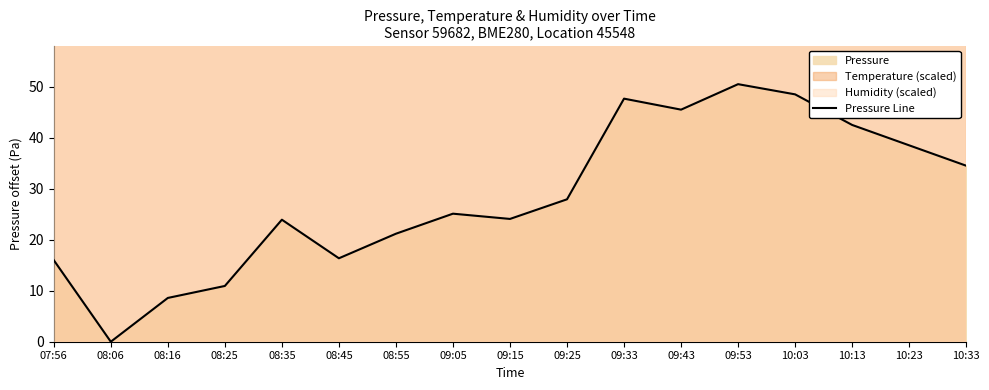

What is the value of the 15th point from the left?

42.5